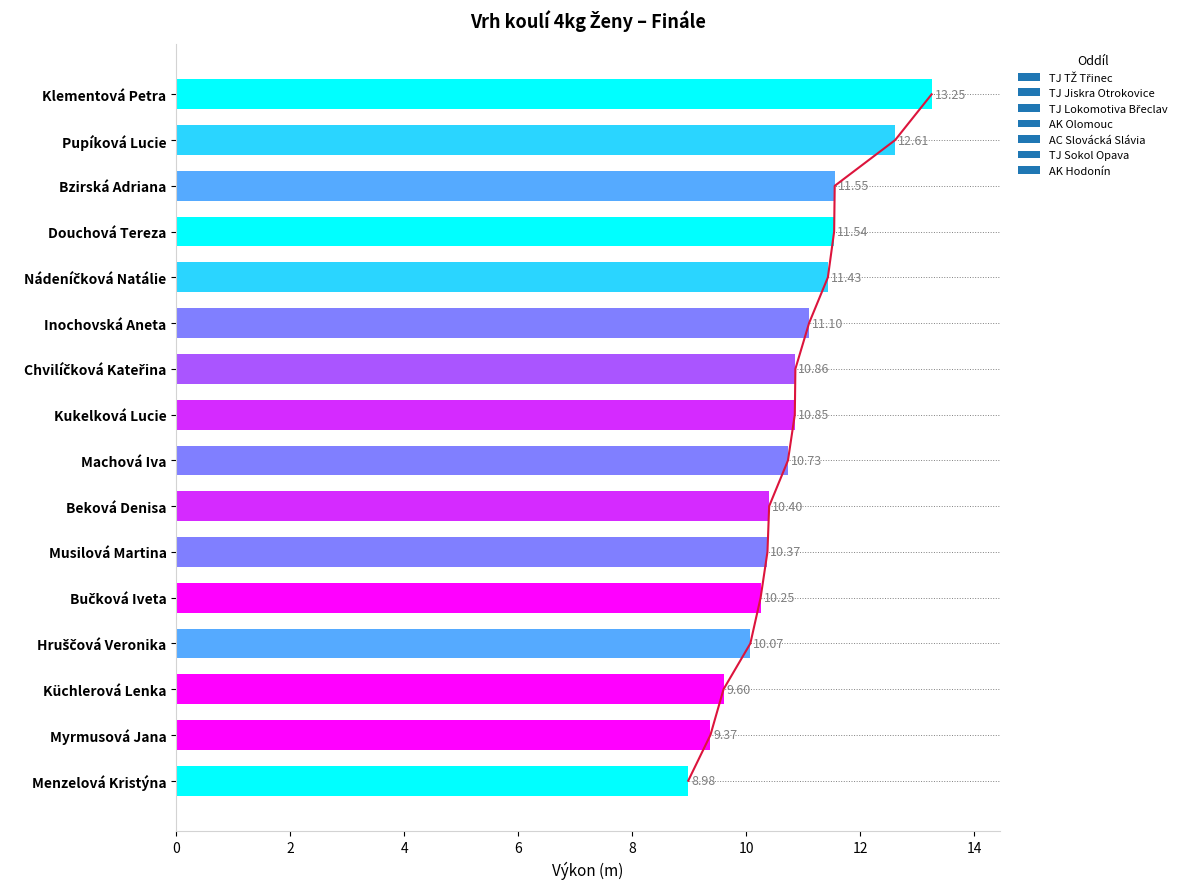

What is the smallest value displayed?

9.0